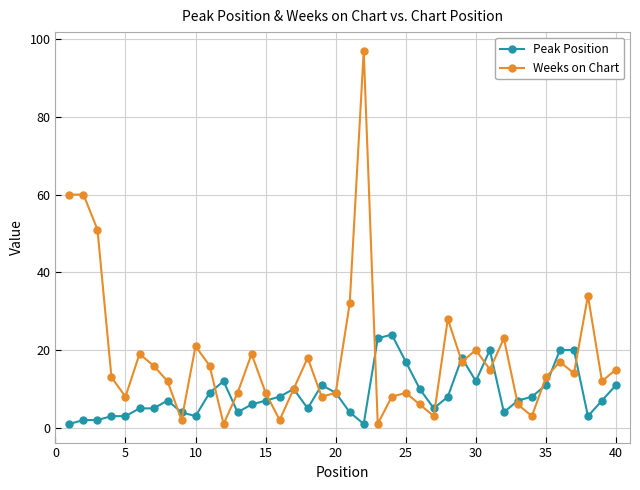

How many categories are shown in the chart?

40